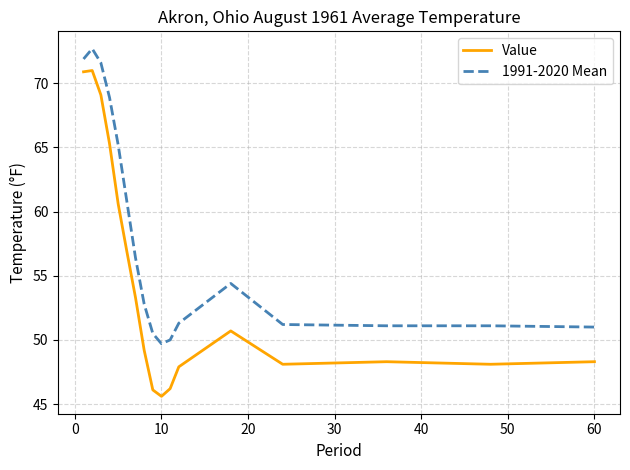

Which series has the largest range (max minus min)?

Value